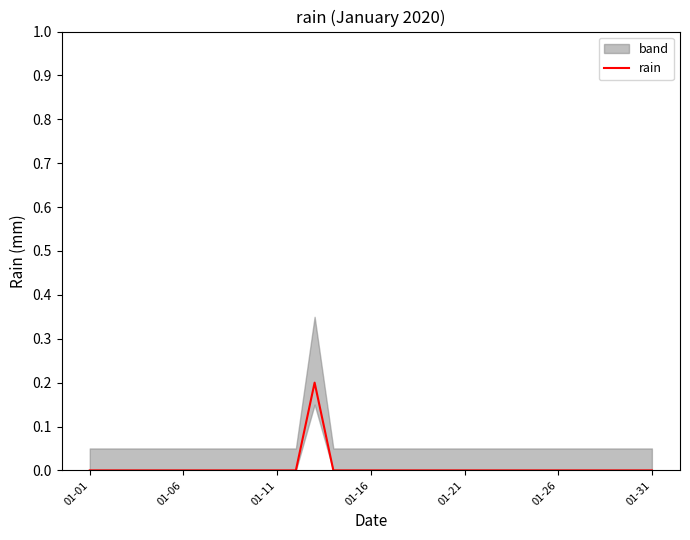

The value of rain at 01-01 is 0.0. True or false?

True